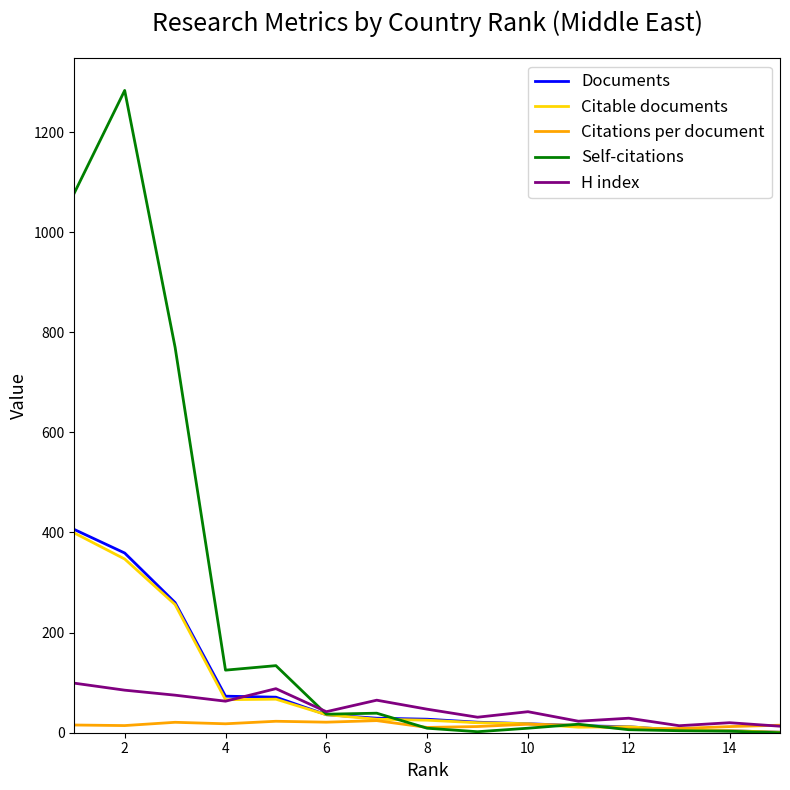

What is the highest value of the Self-citations series?

1283.0